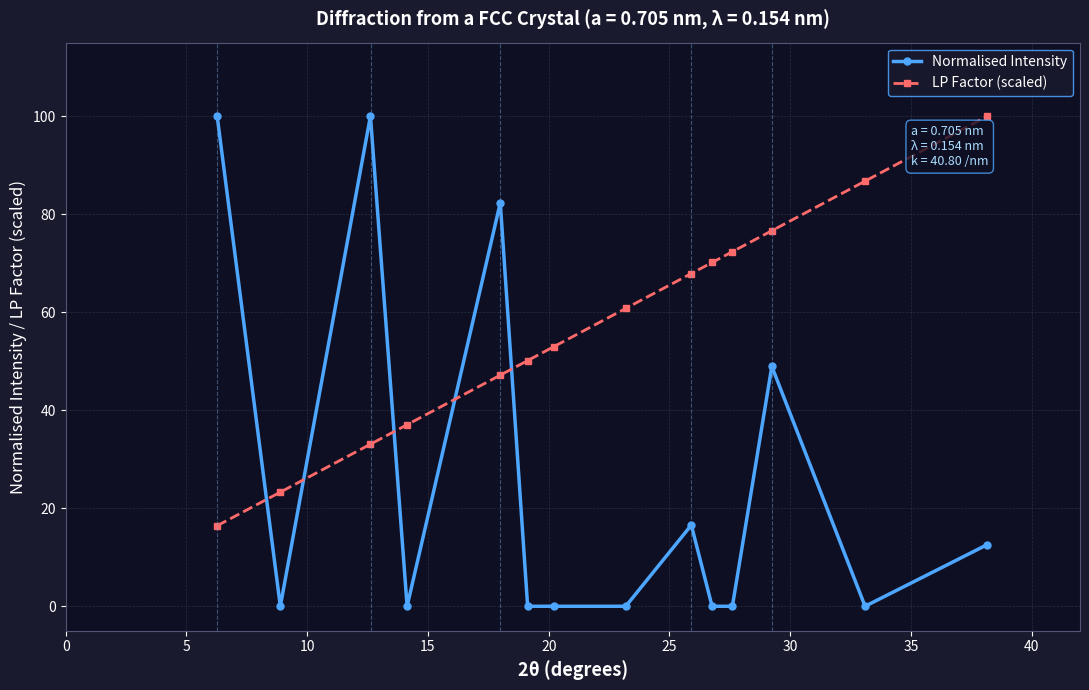

How many categories are shown in the chart?

14